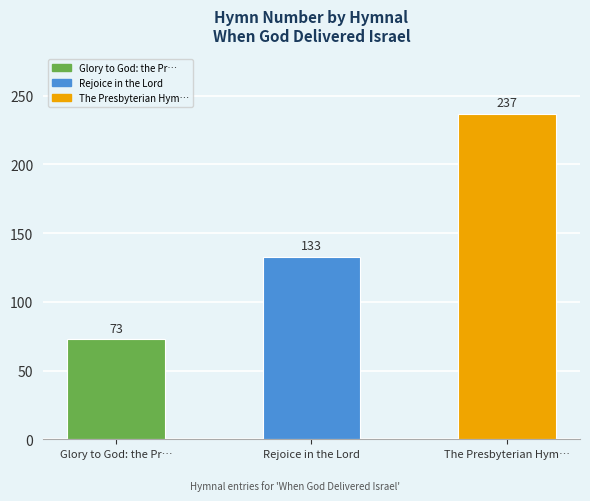

True or false: the data shows 231 at Rejoice in the Lord.

False